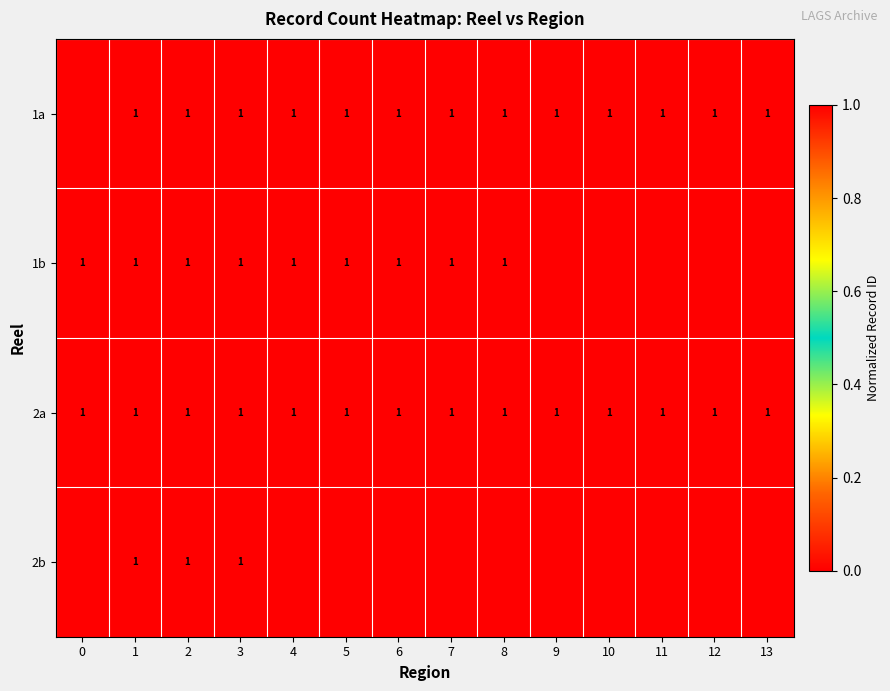

The 1b series shows 0 at 7. True or false?

False